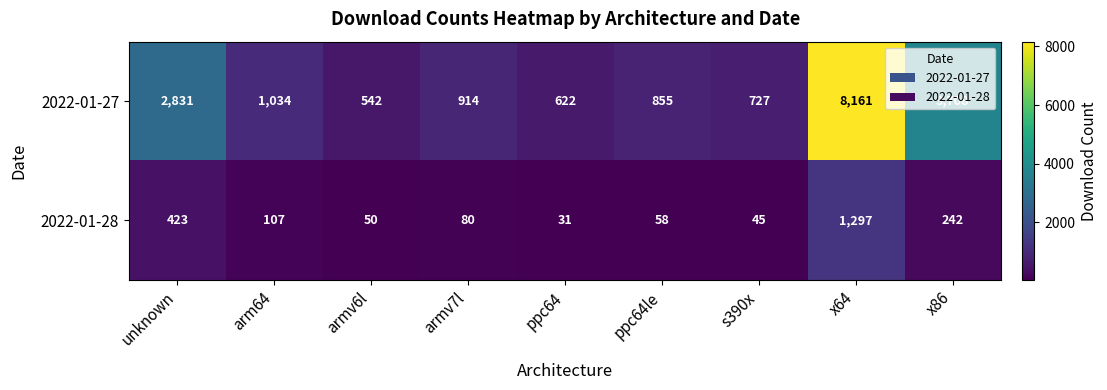

Which label corresponds to the largest value in the chart?

x64